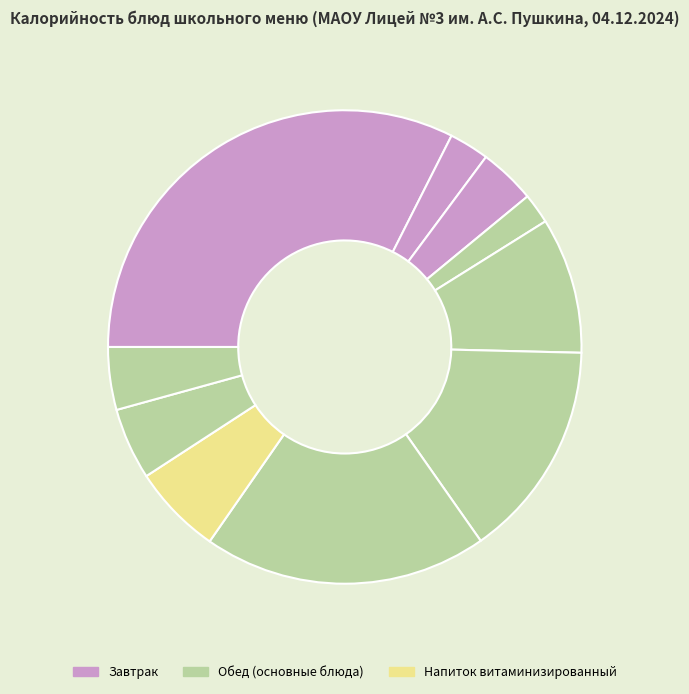

What is the largest slice in the pie chart?

Запеканка из творога с ягодным соусом